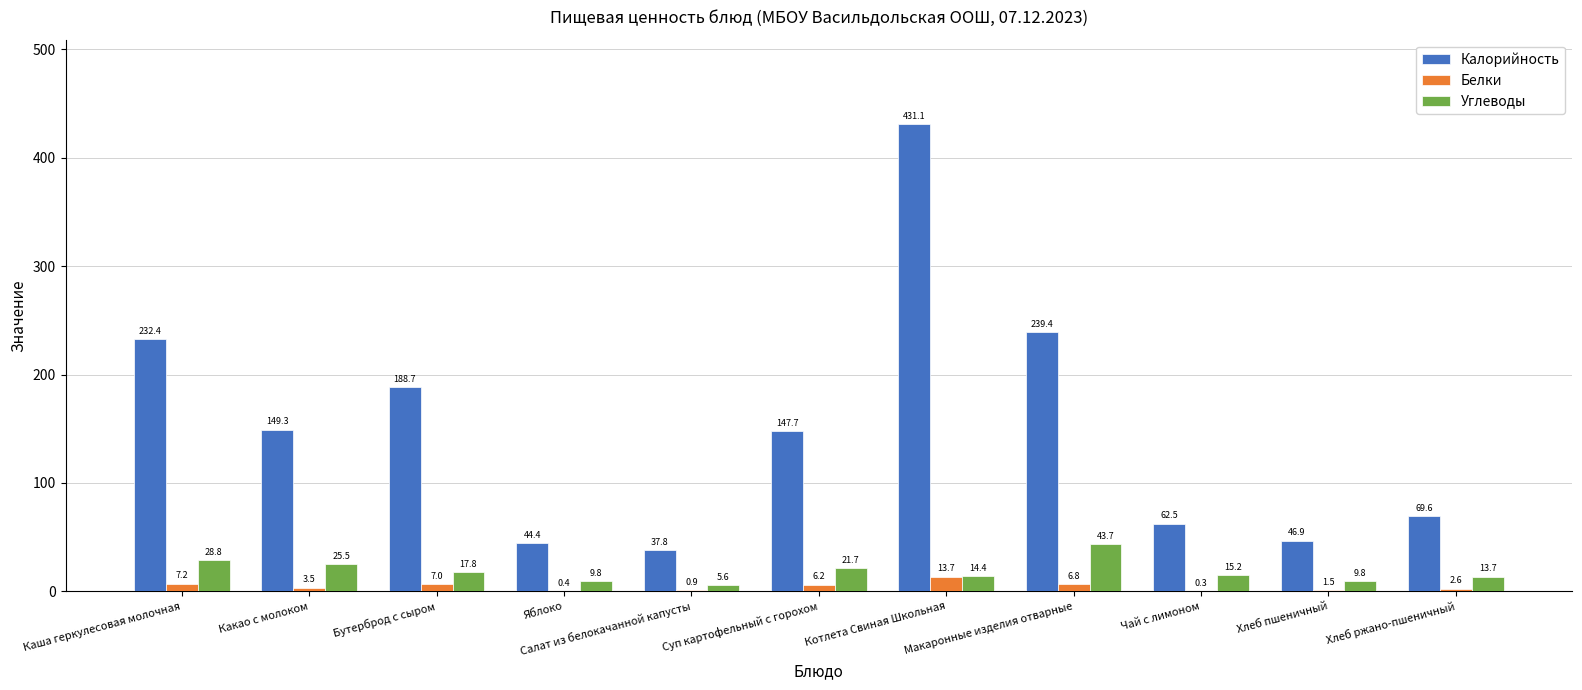

What is the greatest value displayed?

431.1